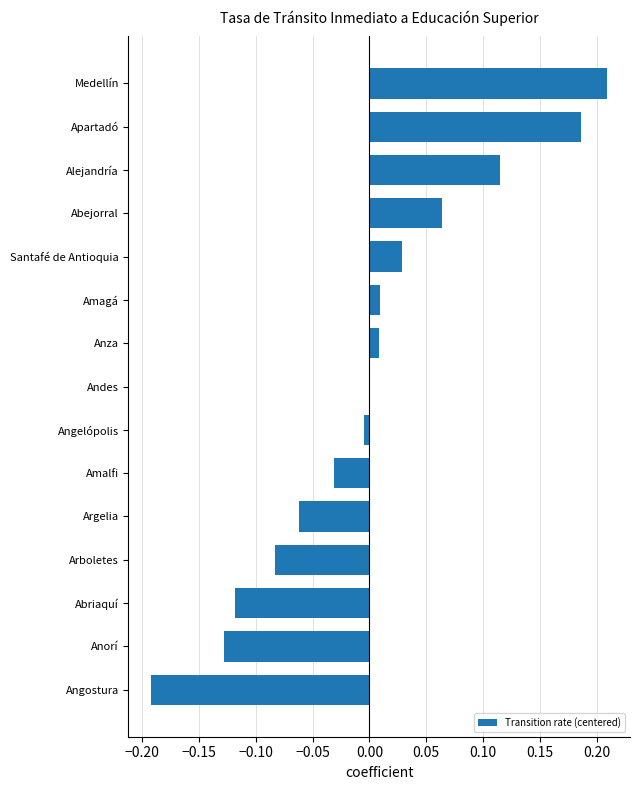

The chart shows a value of -0.0 at Andes. True or false?

True